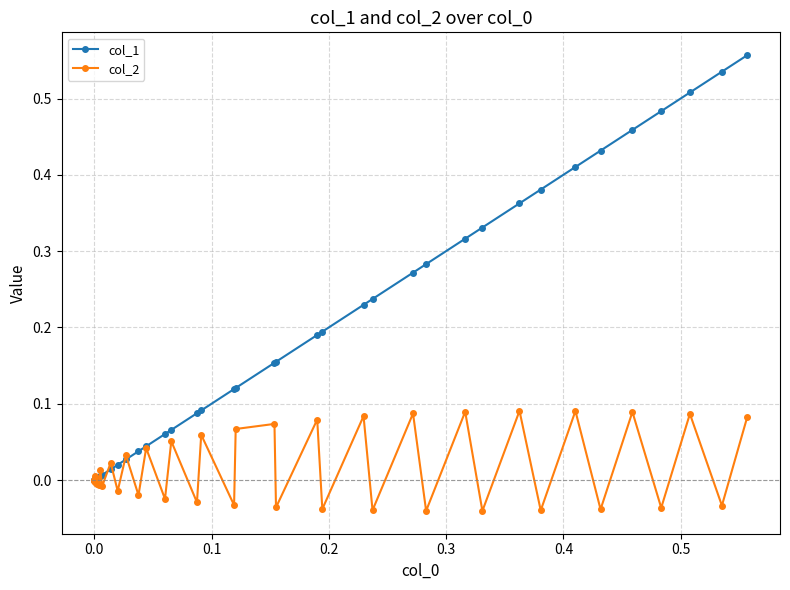

List the series in order of their peak value, highest first.

col_1, col_2